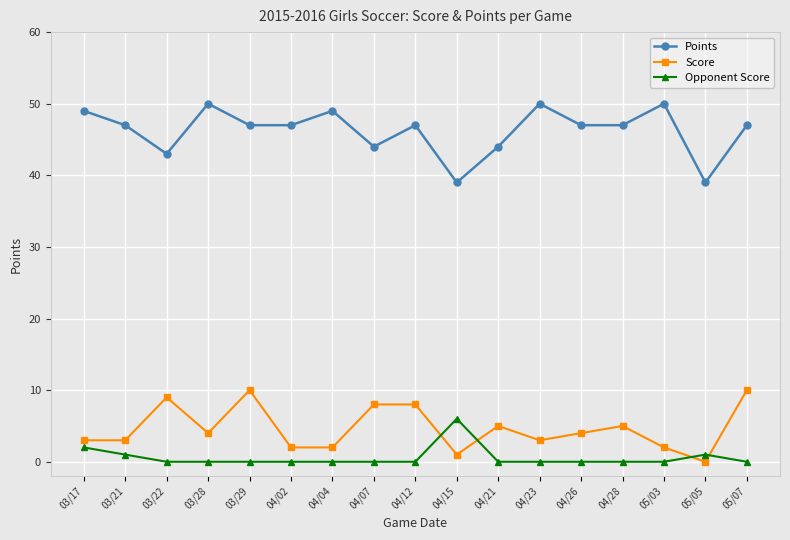

Read the Points value at 03/28, to the nearest 5.

50